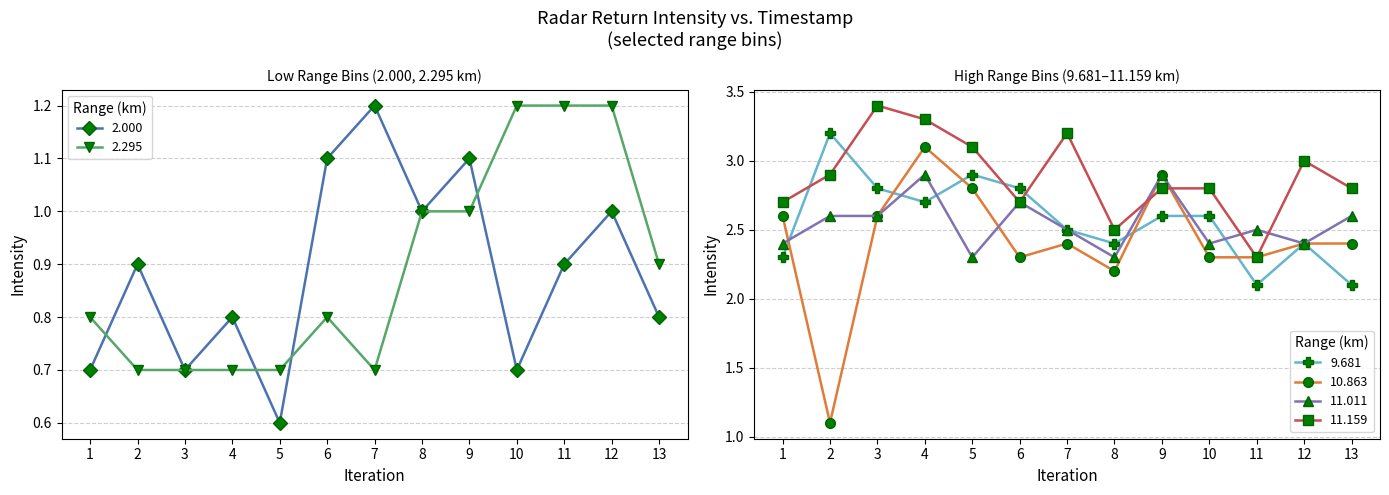

What is the average value of the 2.295 series?

0.9